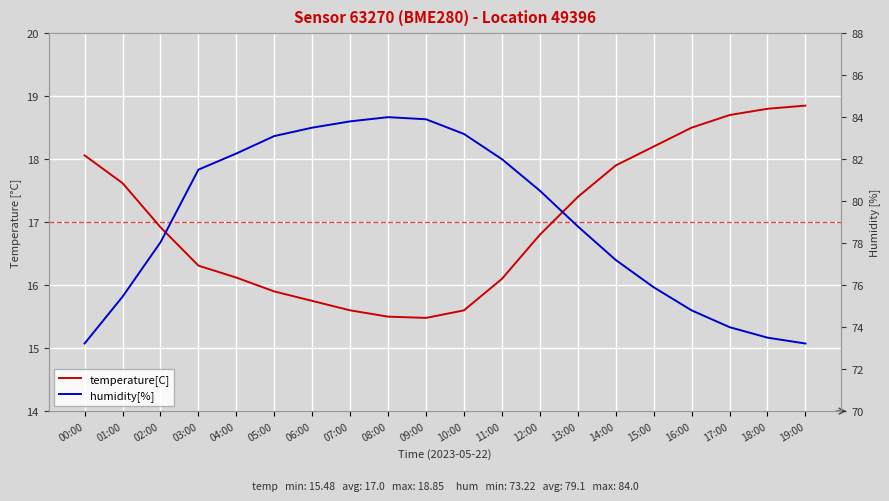

Is it true that humidity[%] equals 35.5 at 05:00?

False